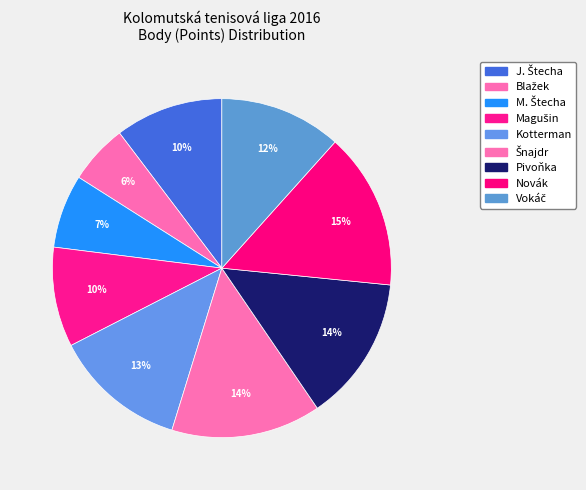

Count the number of slices in the pie.

9